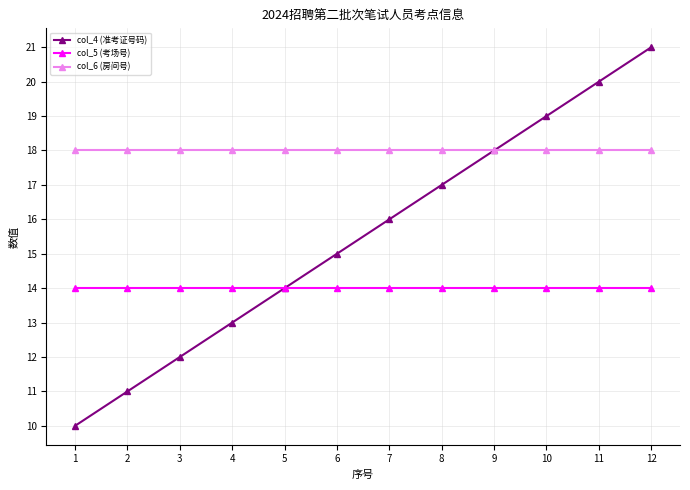

Rank the series at 7 from lowest to highest value.

col_5 (考场号), col_4 (准考证号码), col_6 (房间号)